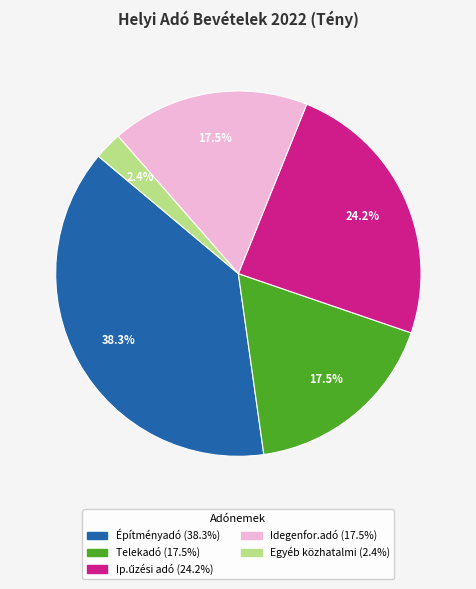

Is there any slice that represents more than half of the pie?

No